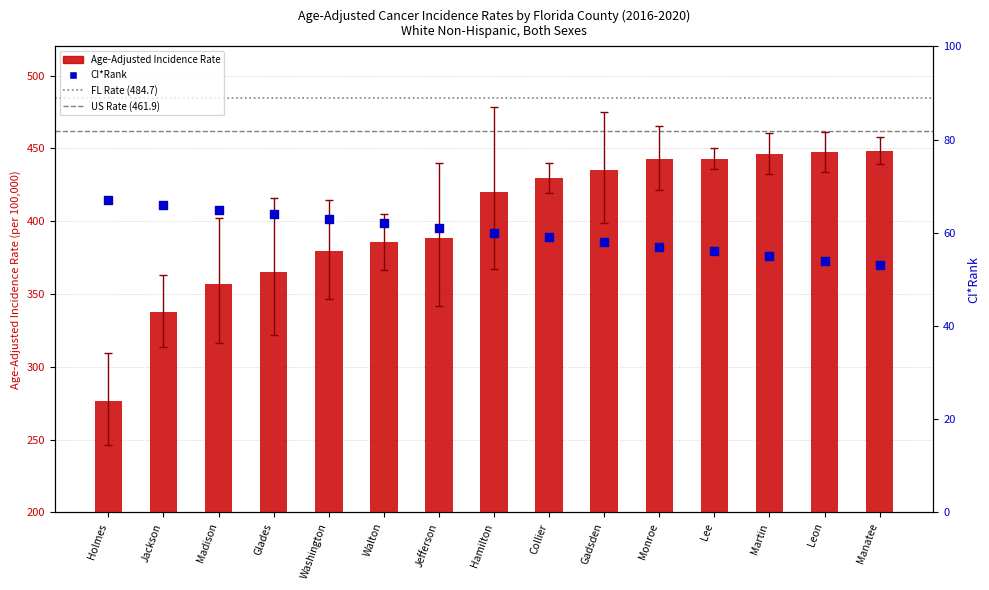

Which series has the largest Y range (max minus min)?

Age-Adjusted Incidence Rate